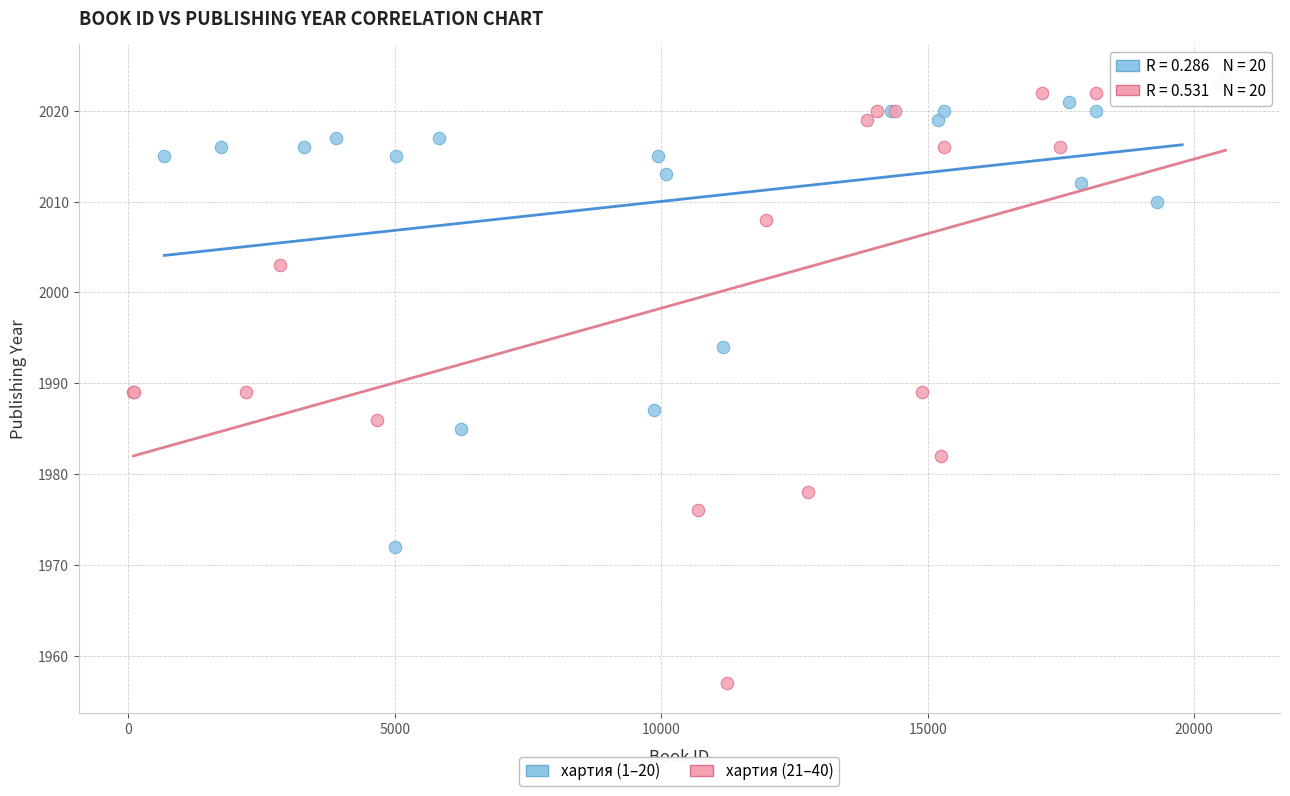

What are all the series names shown in the legend?

хартия (1–20), хартия (21–40)